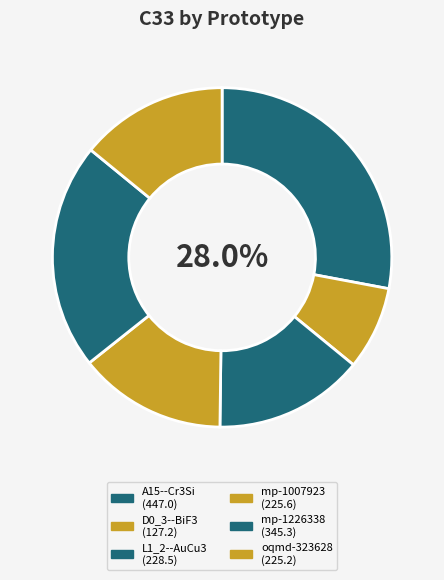

How many segments does this pie chart have?

6